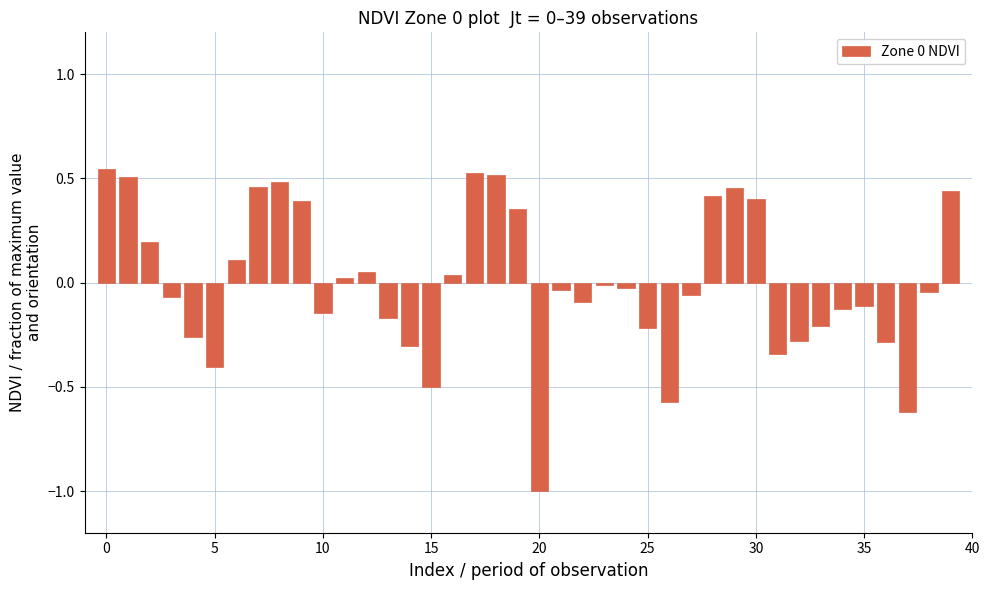

Does the chart contain any negative values?

Yes